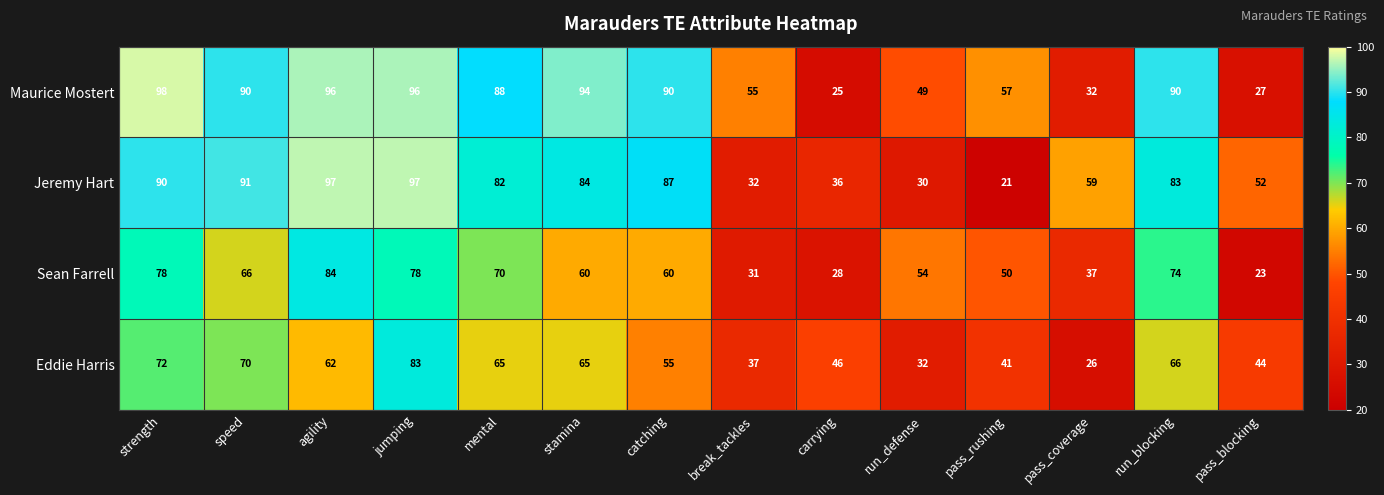

Read the Sean Farrell value at pass_rushing.

50